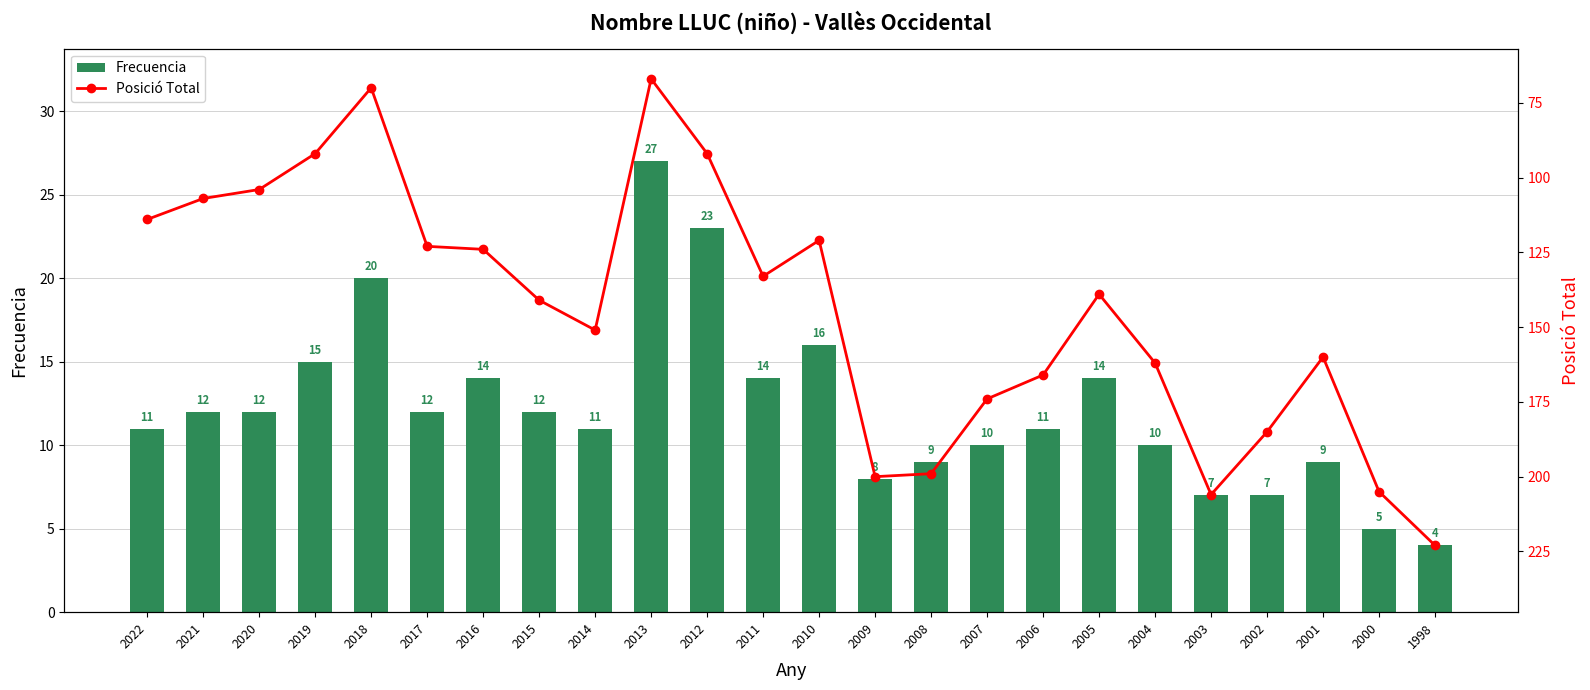

What is the difference between the maximum and minimum values in the Frecuencia series?

23